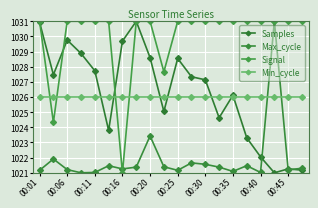

Reading left to right, extract all data points from this chart.

Samples: 1030.9	1027.5	1029.8	1028.9	1027.7	1023.8	1029.7	1031.0	1028.6	1025.0	1028.5	1027.3	1027.1	1024.6	1026.1	1023.3	1022.1	1021.0	1021.3	1021.2
Max_cycle: 1021.2	1021.9	1021.2	1021.0	1021.0	1021.5	1021.3	1021.4	1023.4	1021.4	1021.2	1021.7	1021.6	1021.4	1021.1	1021.5	1021.0	1031.0	1021.2	1021.3
Signal: 1031.0	1024.3	1031.0	1031.0	1031.0	1031.0	1021.0	1031.0	1031.0	1027.7	1031.0	1031.0	1031.0	1031.0	1031.0	1031.0	1031.0	1031.0	1031.0	1031.0
Min_cycle: 1026.0	1026.0	1026.0	1026.0	1026.0	1026.0	1026.0	1026.0	1026.0	1026.0	1026.0	1026.0	1026.0	1026.0	1026.0	1026.0	1026.0	1026.0	1026.0	1026.0